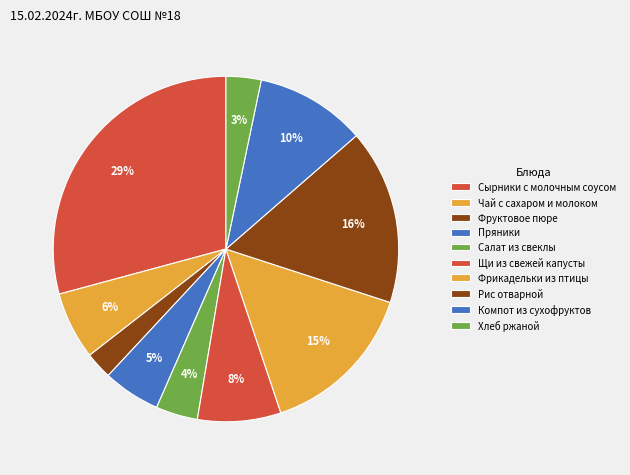

Count the number of slices in the pie.

10